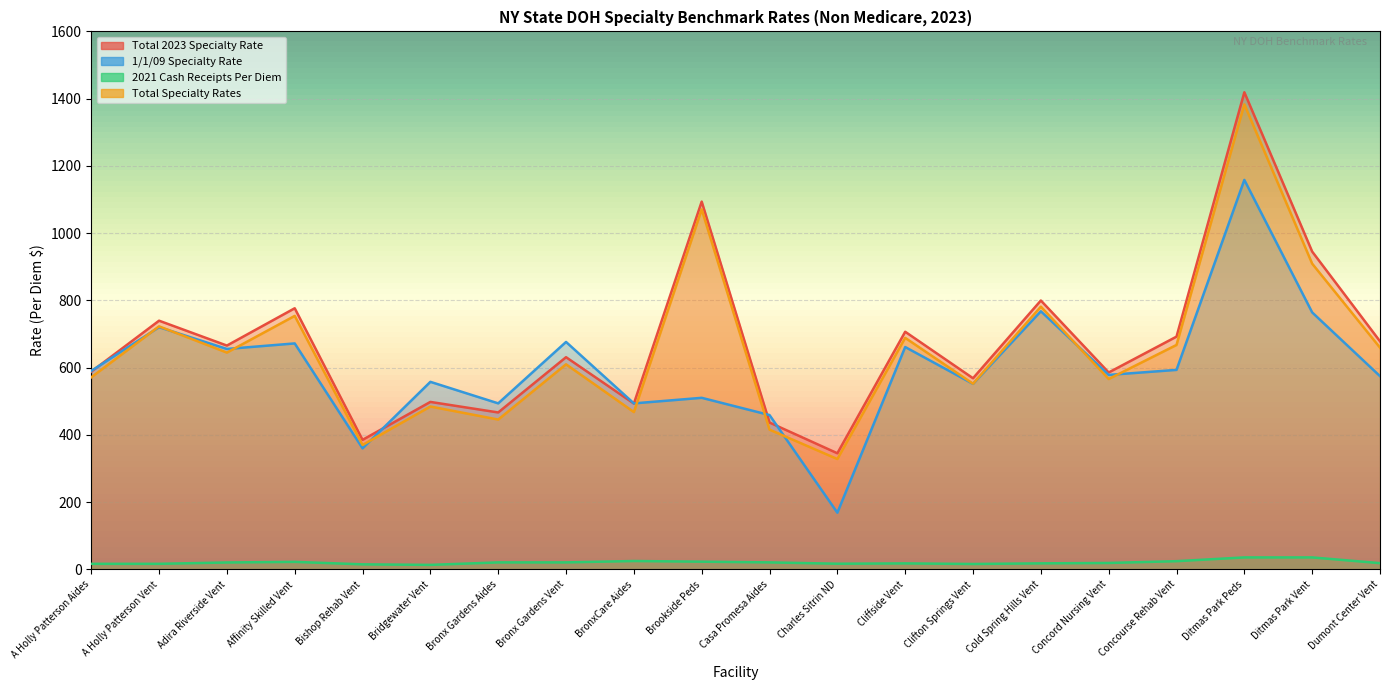

What is the difference between the maximum and minimum values in the 1/1/09 Specialty Rate series?

989.6